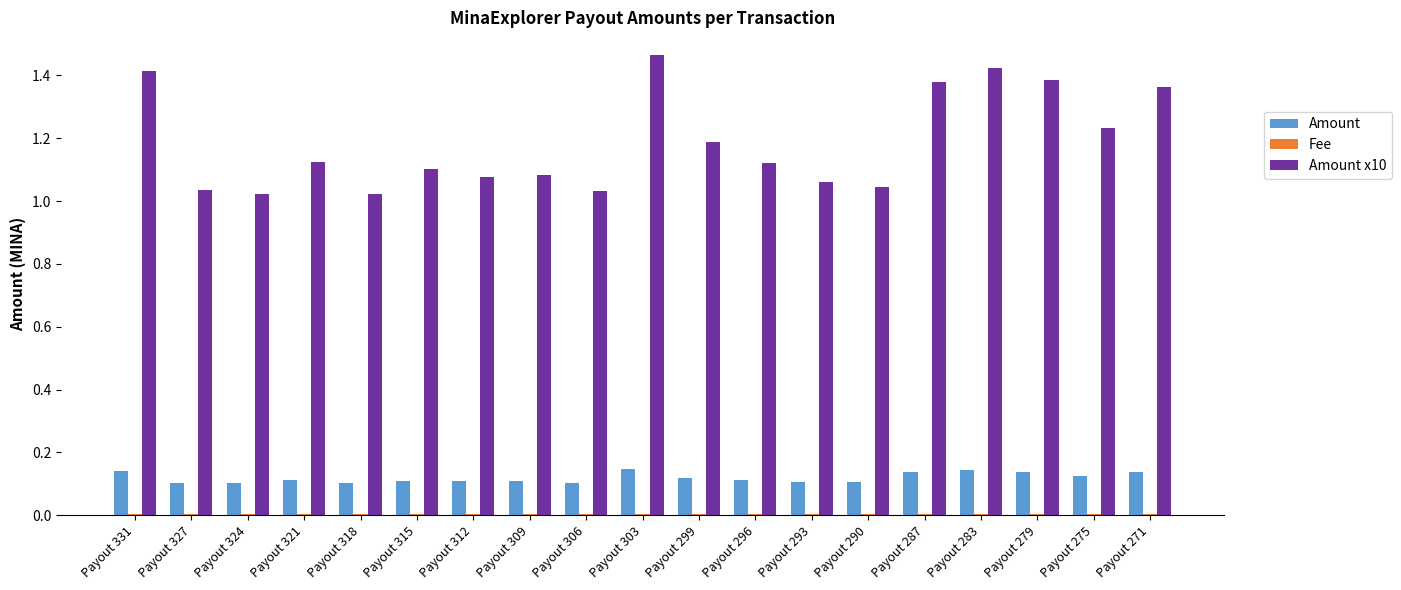

What is the sum of all Amount x10 values?

22.6